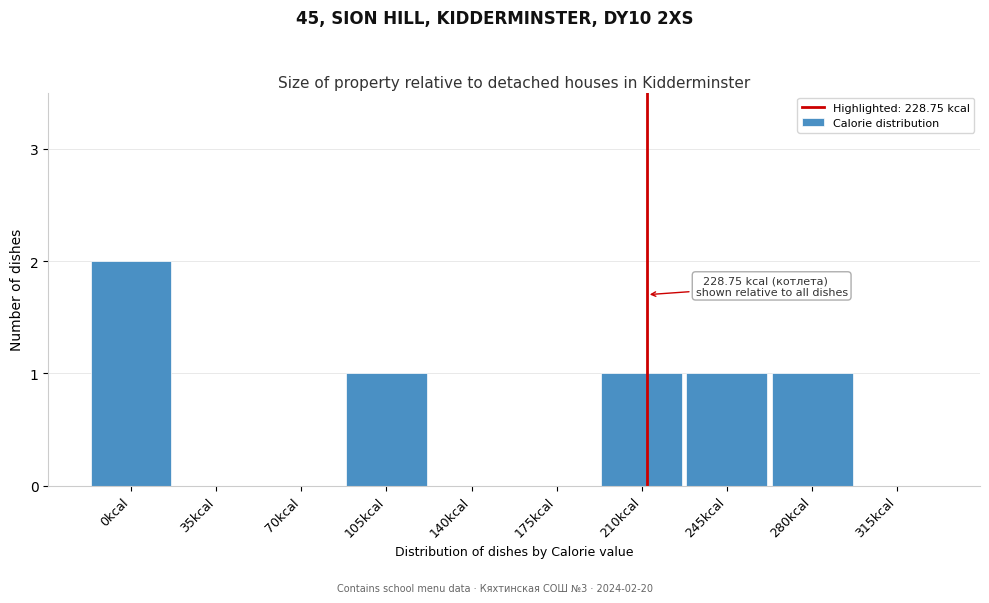

Reading right to left, transcribe all the data shown in this chart.

315kcal=0	280kcal=1	245kcal=1	210kcal=1	175kcal=0	140kcal=0	105kcal=1	70kcal=0	35kcal=0	0kcal=2